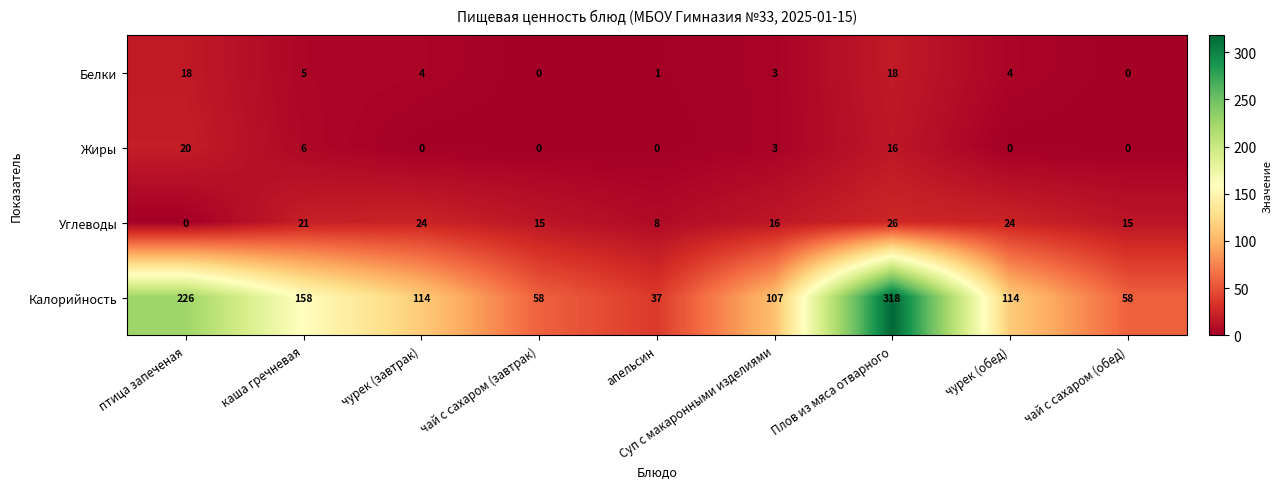

What is the sum of all Углеводы values?

149